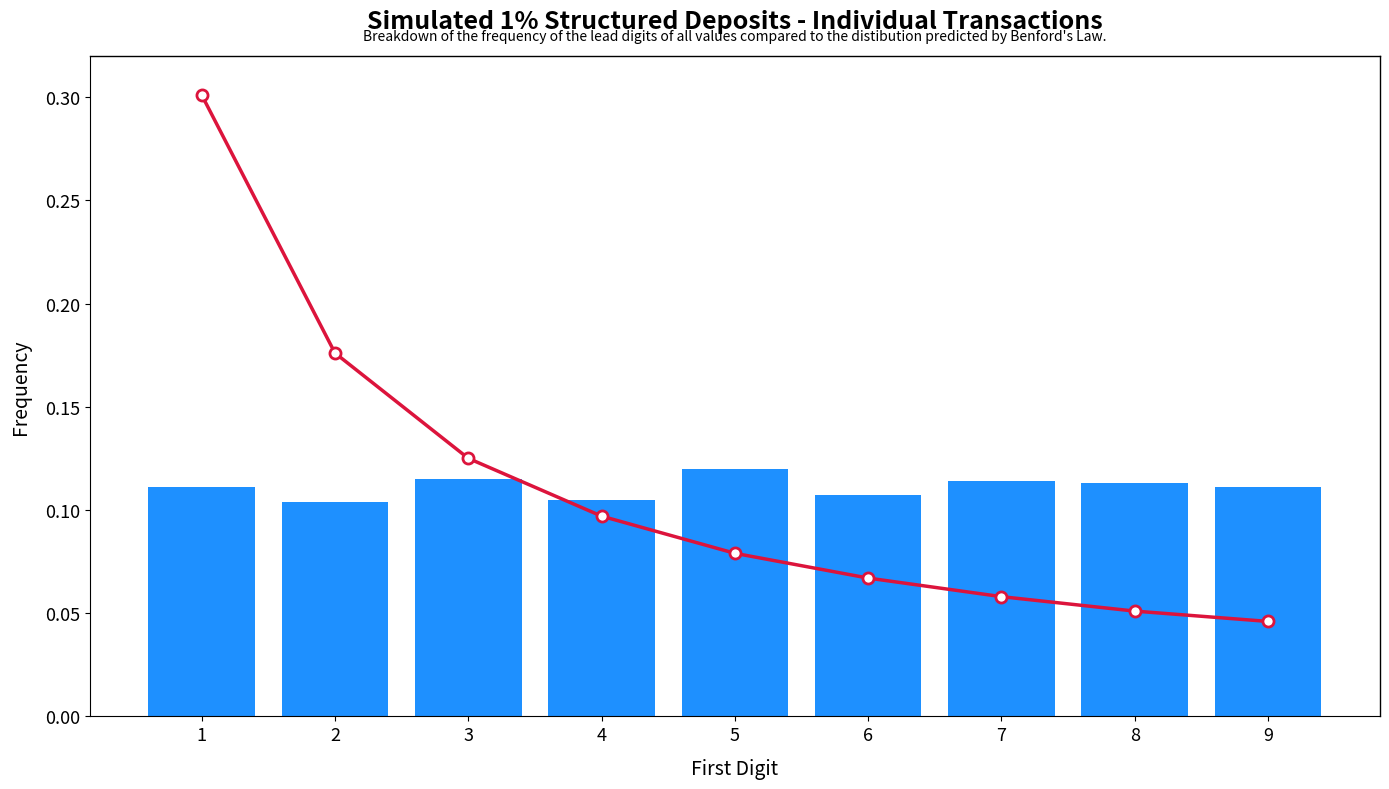

Reading left to right, what are all the values shown in this chart?

Benford's Law: 1=0.3	2=0.2	3=0.1	4=0.1	5=0.1	6=0.1	7=0.1	8=0.1	9=0.0
Observed Frequency: 1=0.1	2=0.1	3=0.1	4=0.1	5=0.1	6=0.1	7=0.1	8=0.1	9=0.1